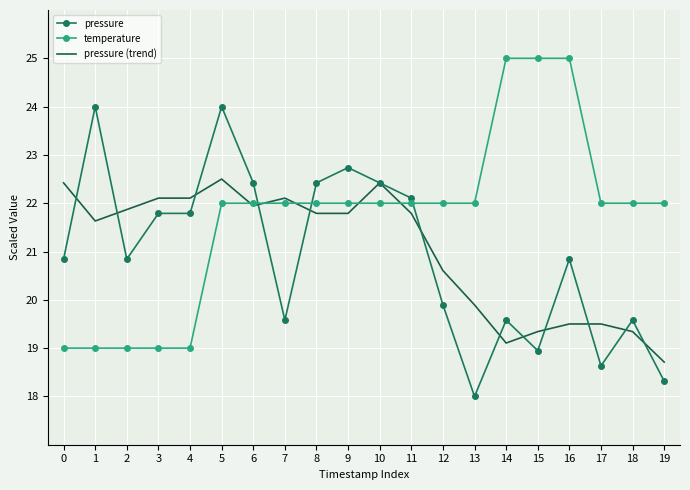

True or false: pressure (trend) has a value of 21.9 at 2.

True